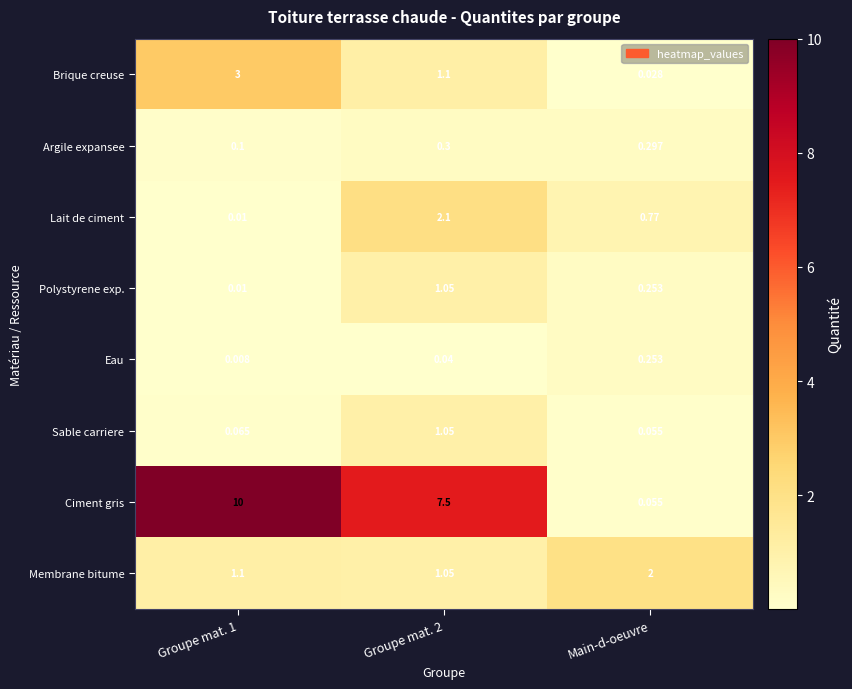

Which series has the largest total across all categories?

Ciment gris